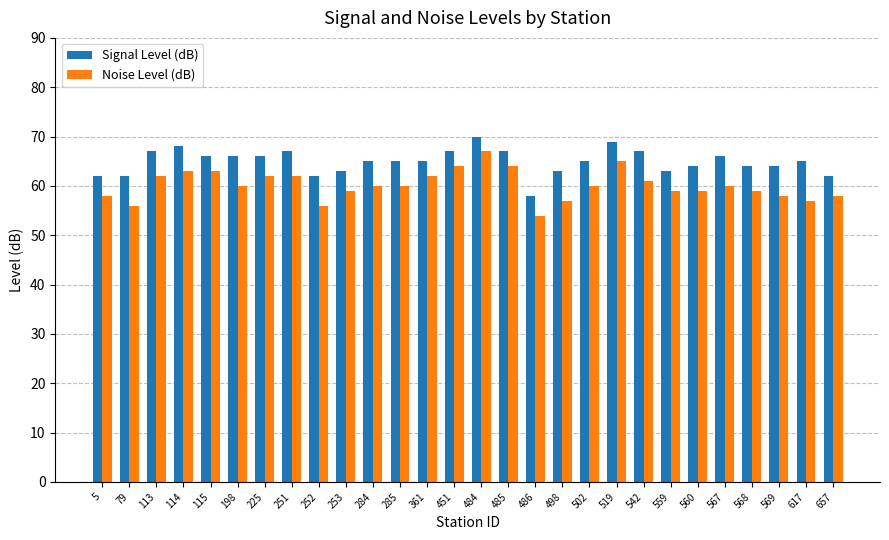

Rank the series by their average value, from lowest to highest.

Noise Level (dB), Signal Level (dB)